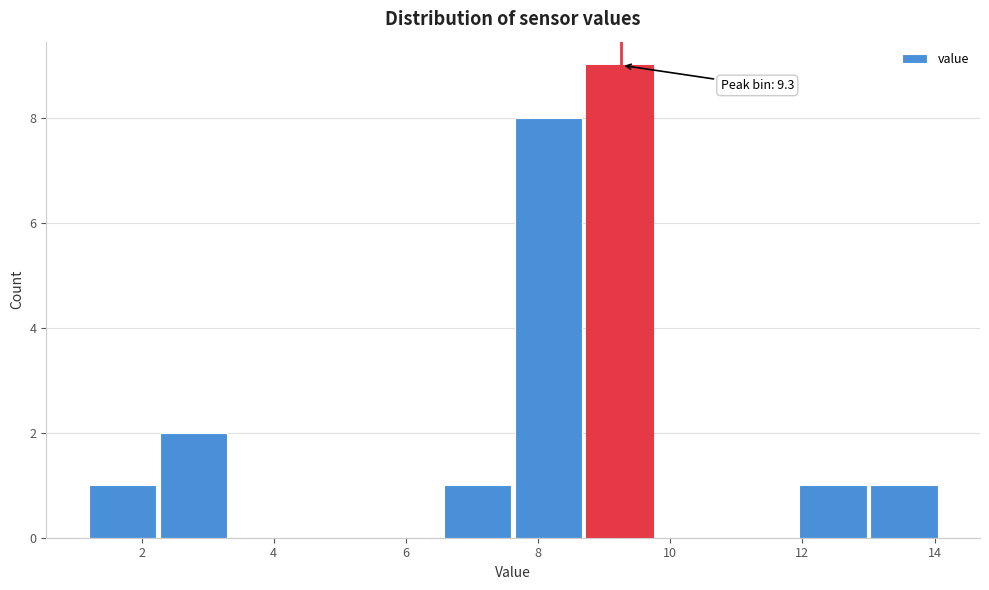

Which range on the x-axis has the tallest bar?

8.8 to 9.8